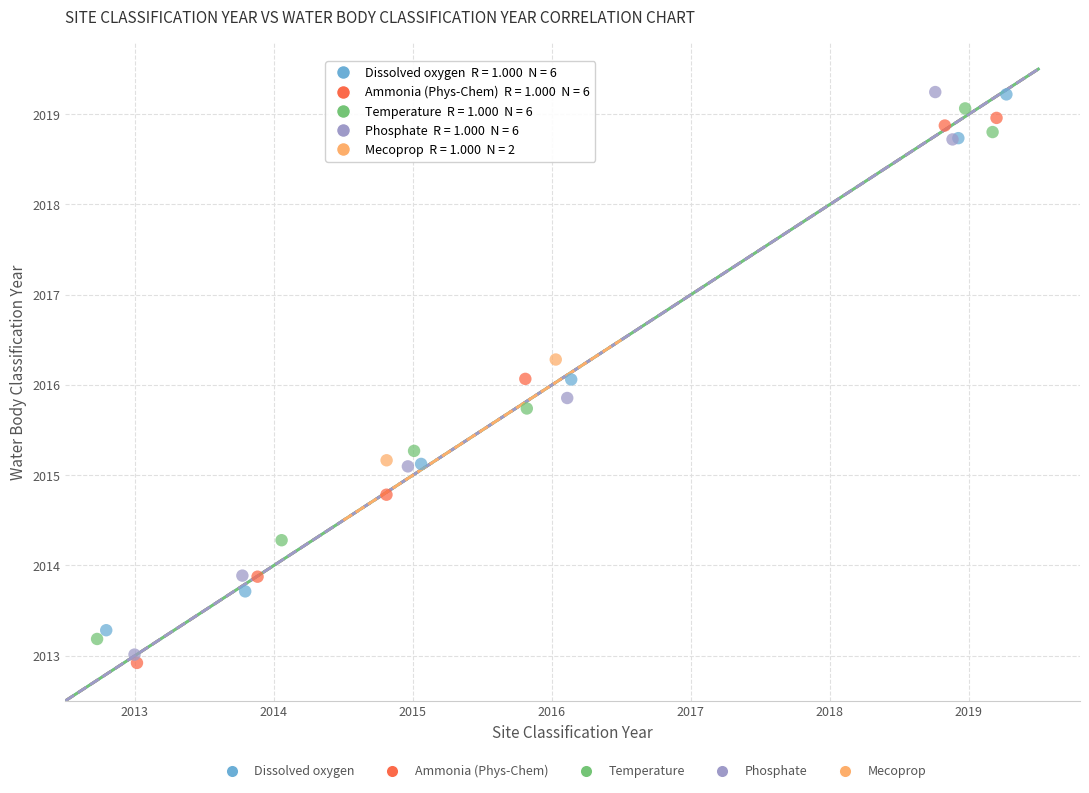

Which series has the largest Y range (max minus min)?

Phosphate